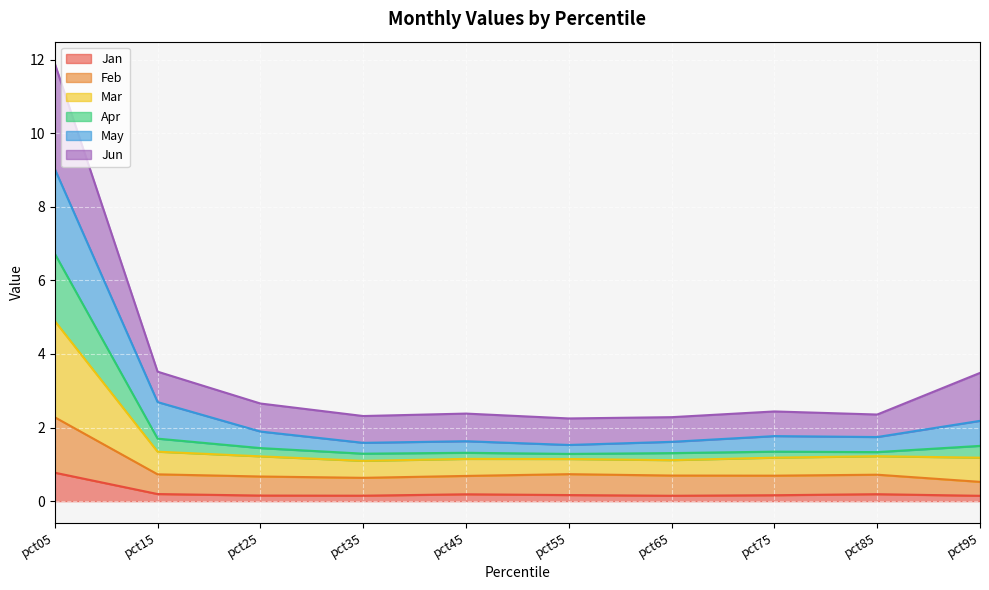

True or false: Jan has more than 1 interior local peaks.

True